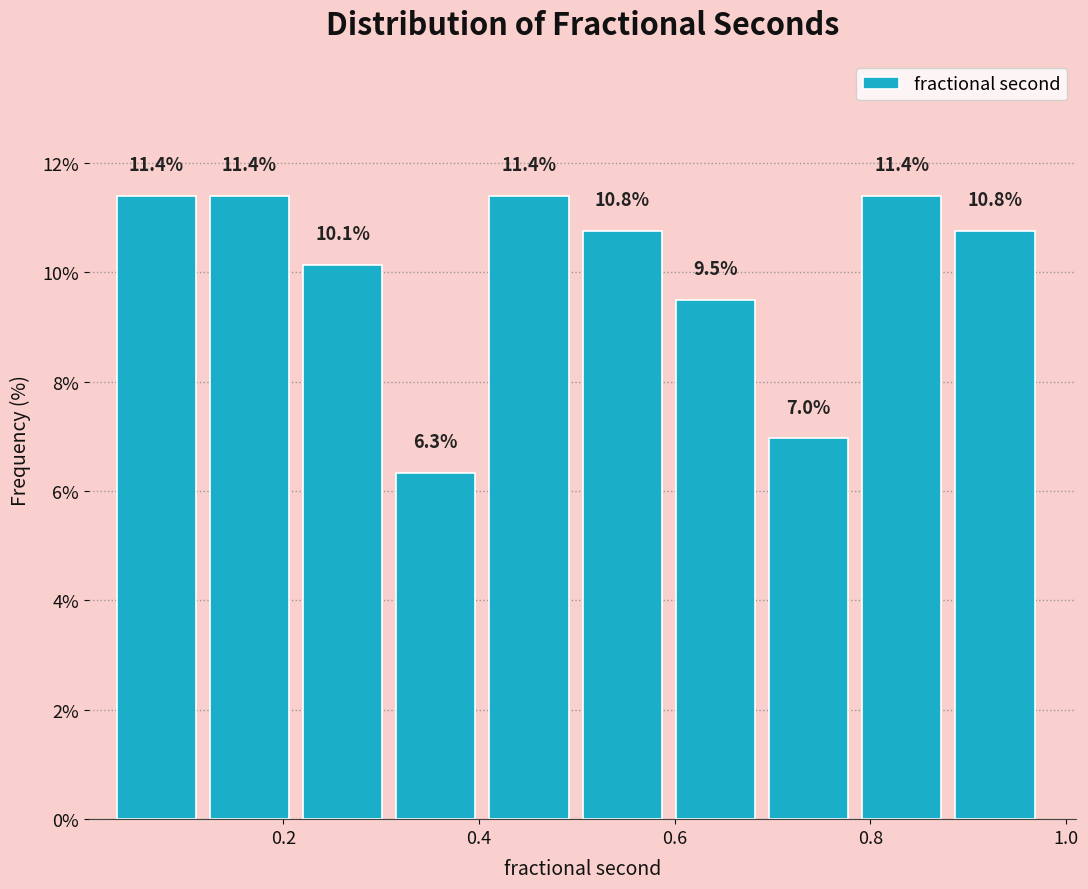

Reading left to right, list every bar in this chart as the range it spans on the x-axis followed by its height. The bar edges are not printed on the chart, so give them approximately, as read against the axis.

0.02 to 0.12: 11.4
0.12 to 0.22: 11.4
0.22 to 0.32: 10.1
0.32 to 0.42: 6.3
0.42 to 0.50: 11.4
0.50 to 0.60: 10.8
0.60 to 0.70: 9.5
0.70 to 0.80: 7.0
0.80 to 0.88: 11.4
0.88 to 0.98: 10.8